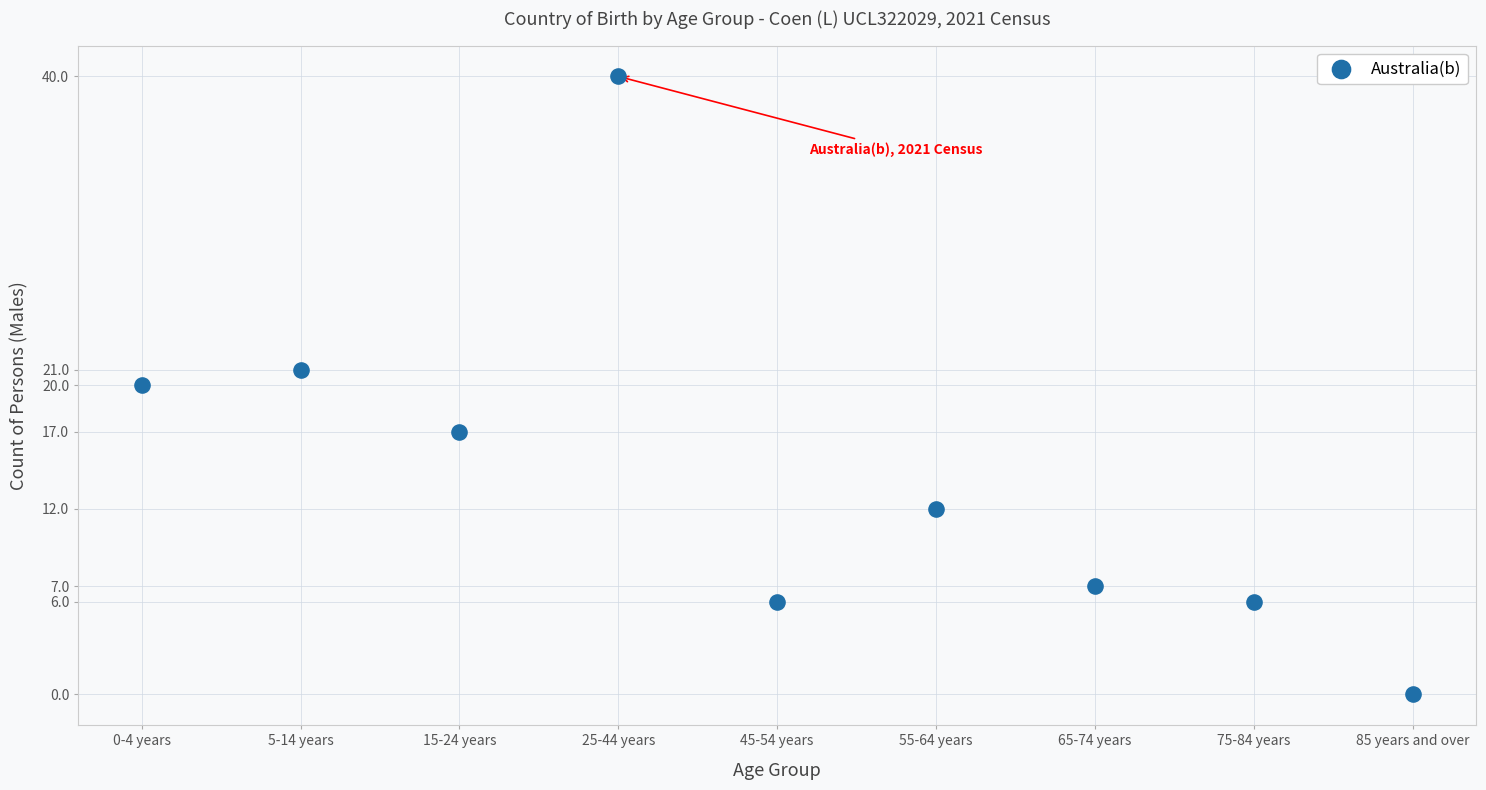

What is the average Y value?

14